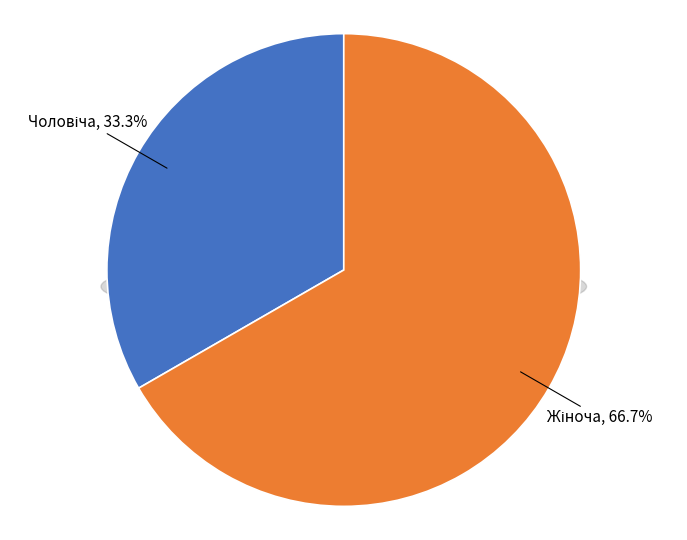

The Жіноча slice represents 67% of the pie. True or false?

True